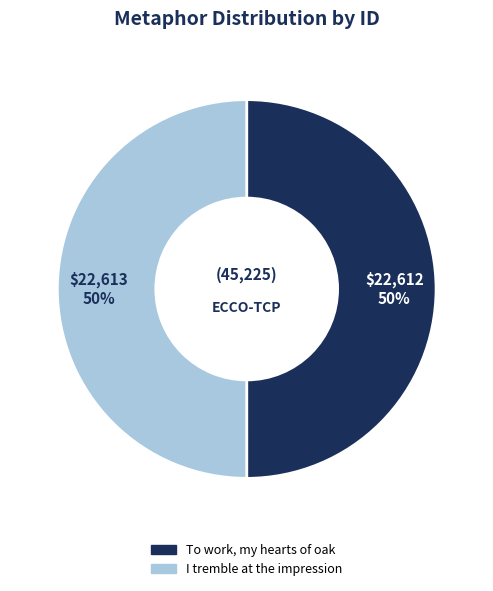

To the nearest percent, what is the average slice percentage?

50%